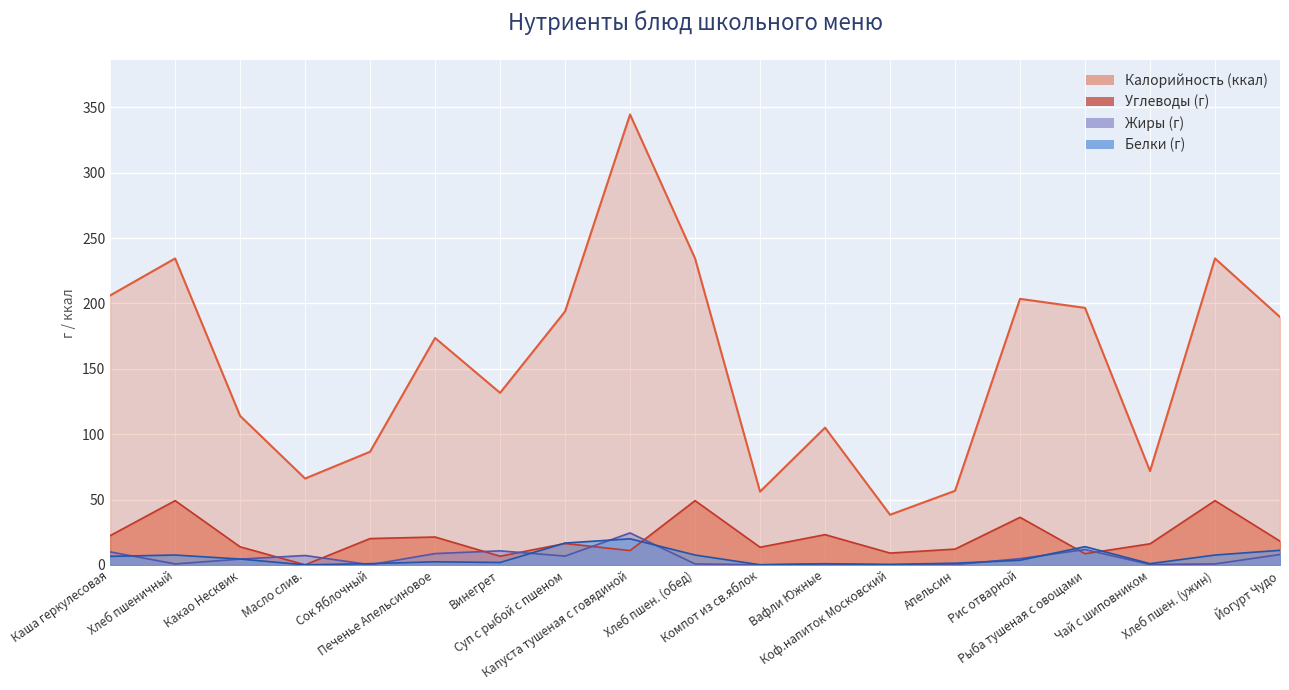

At which category does the chart reach its minimum across all series?

Коф.напиток Московский